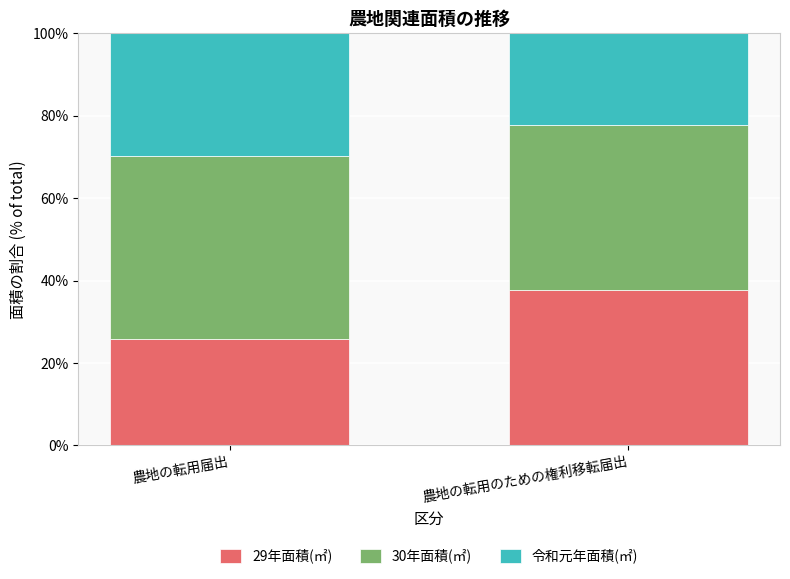

What is the total value across all series at 農地の転用届出?

100.0